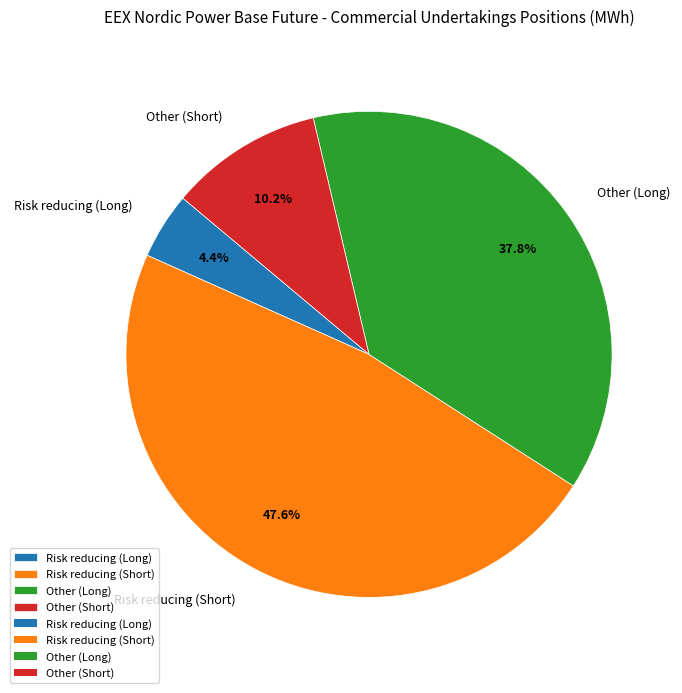

Does any single category account for the majority?

No